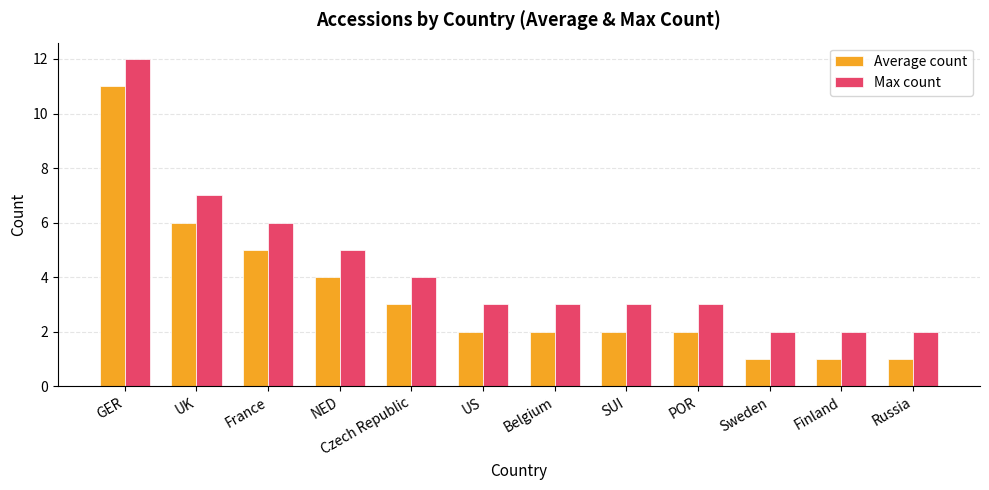

Where does the Max count series first go above 3?

GER